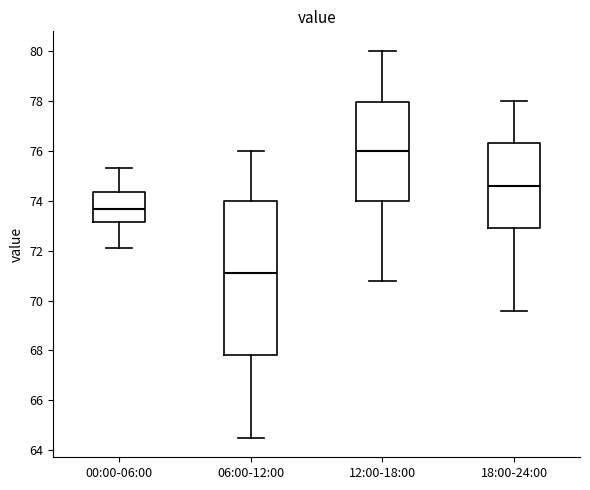

Which box has the highest median line?

12:00-18:00